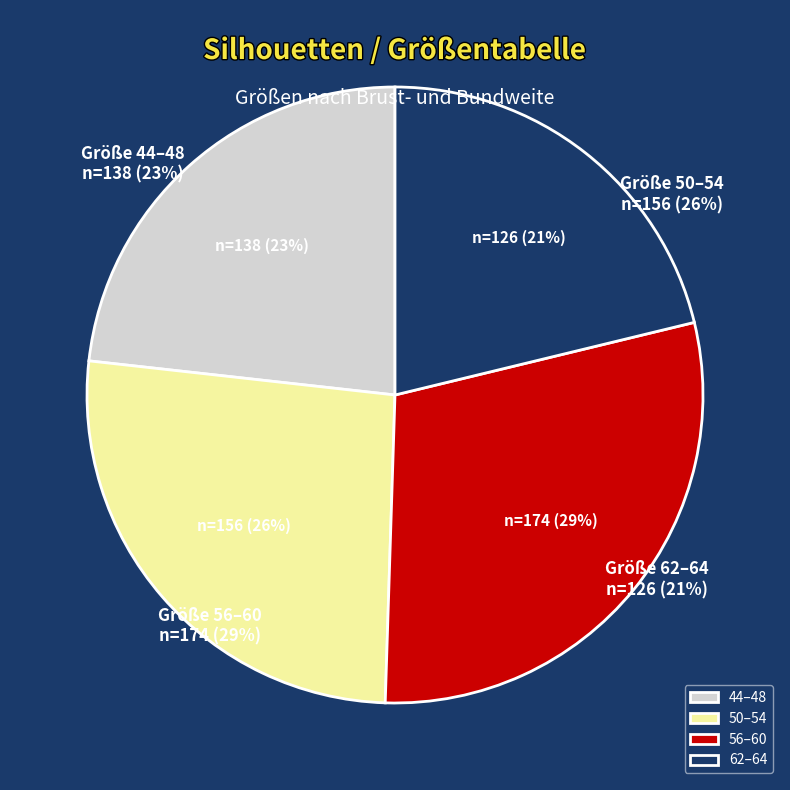

Is there any slice that represents more than half of the pie?

No